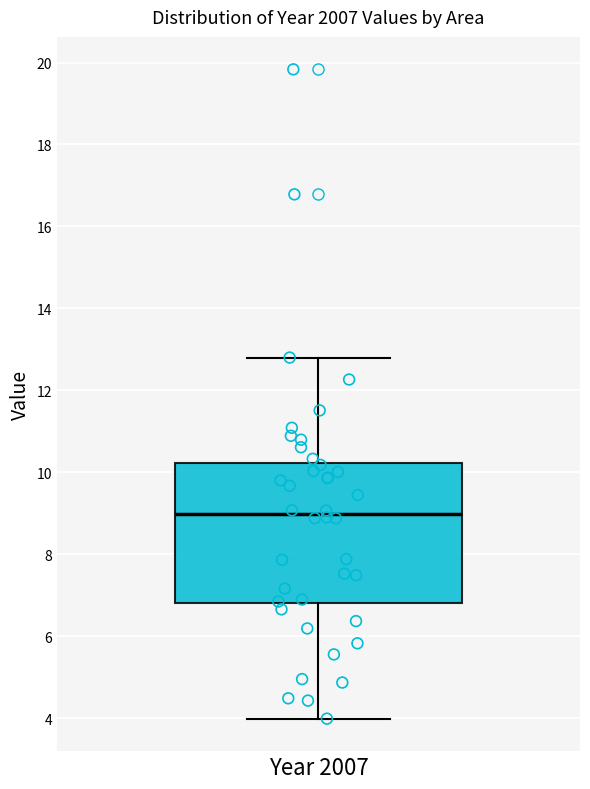

Transcribe this box plot: give where the median line is, the range the box spans, and where the two whiskers end, as read against the y-axis. The values are not printed on the chart, so give them approximately, as read against the axis.

median 9.0, box 6.8 to 10.2, whiskers 4.0 to 12.8